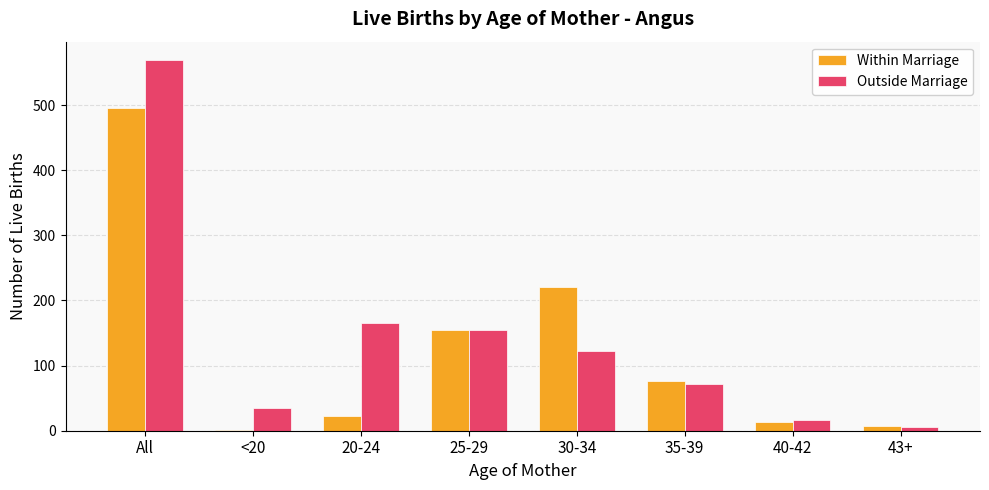

Which series changed the most between 25-29 and 40-42?

Within Marriage